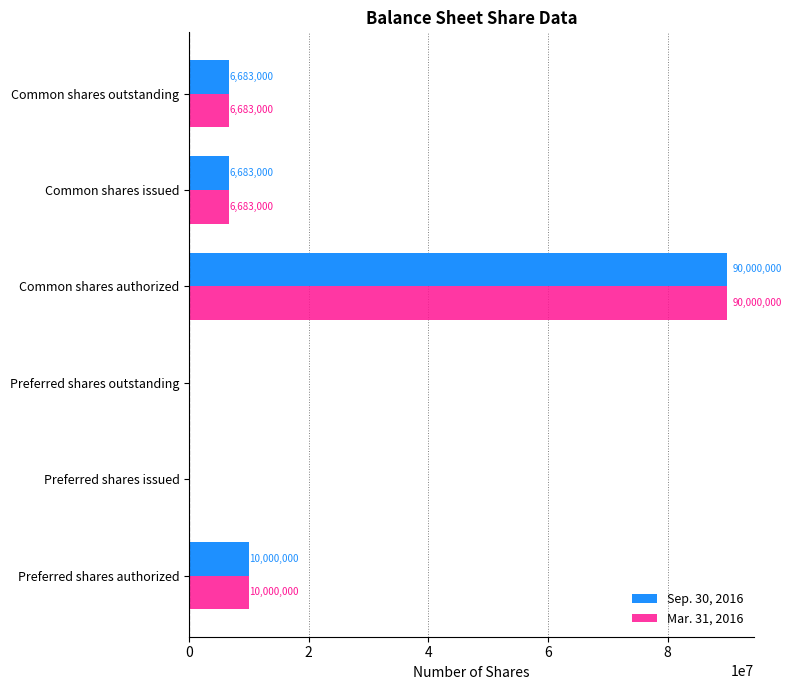

Where is Sep. 30, 2016 nearest to the value 45000000?

Preferred shares authorized